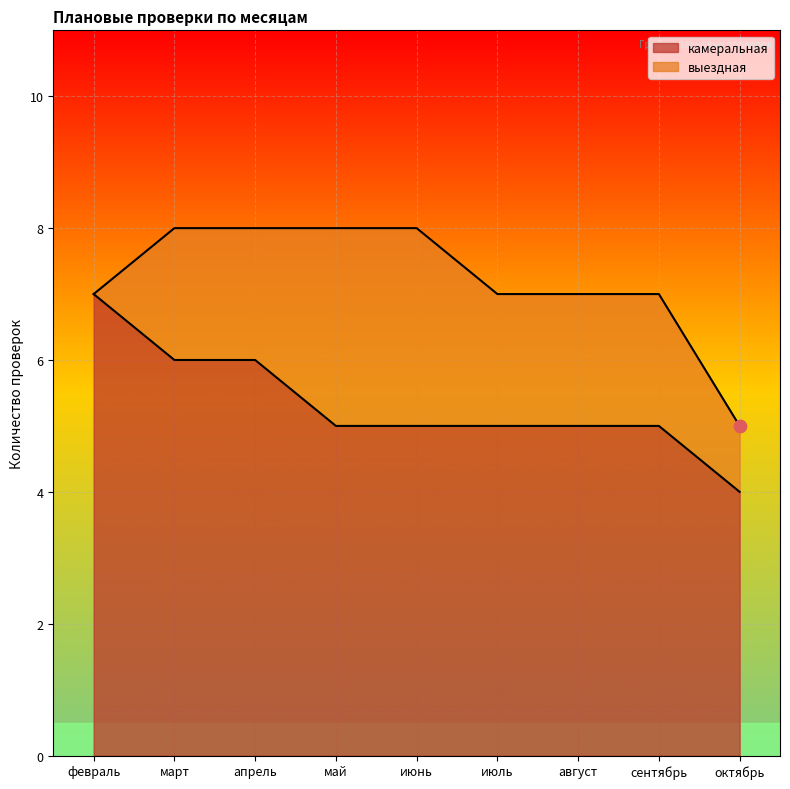

Approximately how many times larger is the value at сентябрь compared to апрель?

0.8